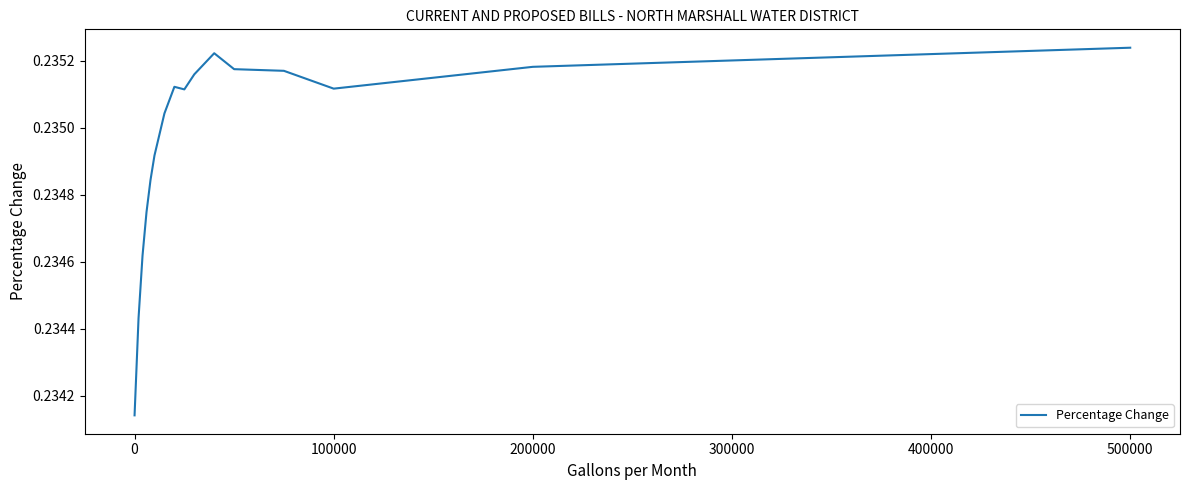

Does the chart have visible grid lines?

No